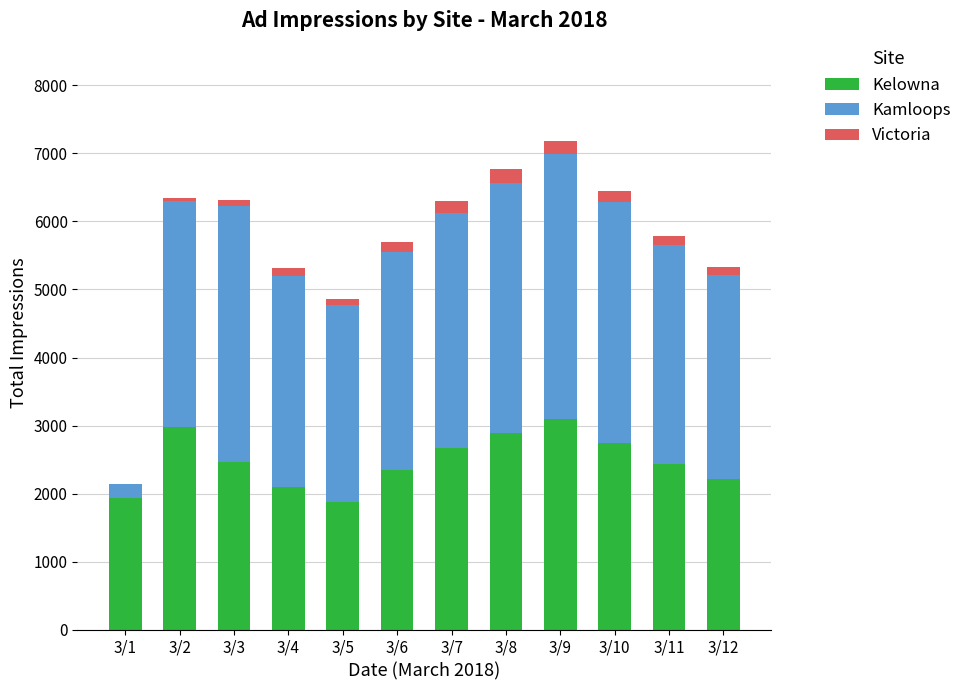

What are all the series names shown in the legend?

Kelowna, Kamloops, Victoria